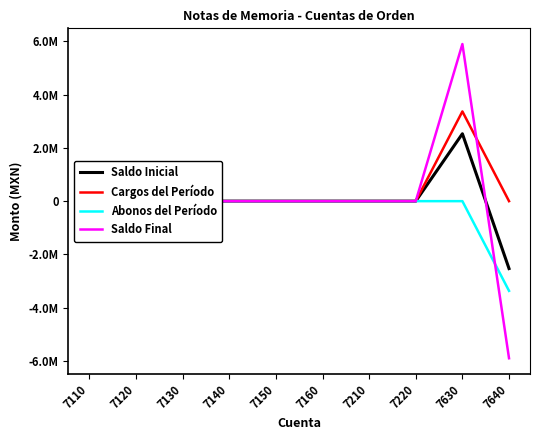

What is the average value of the Cargos del Período series?

336930